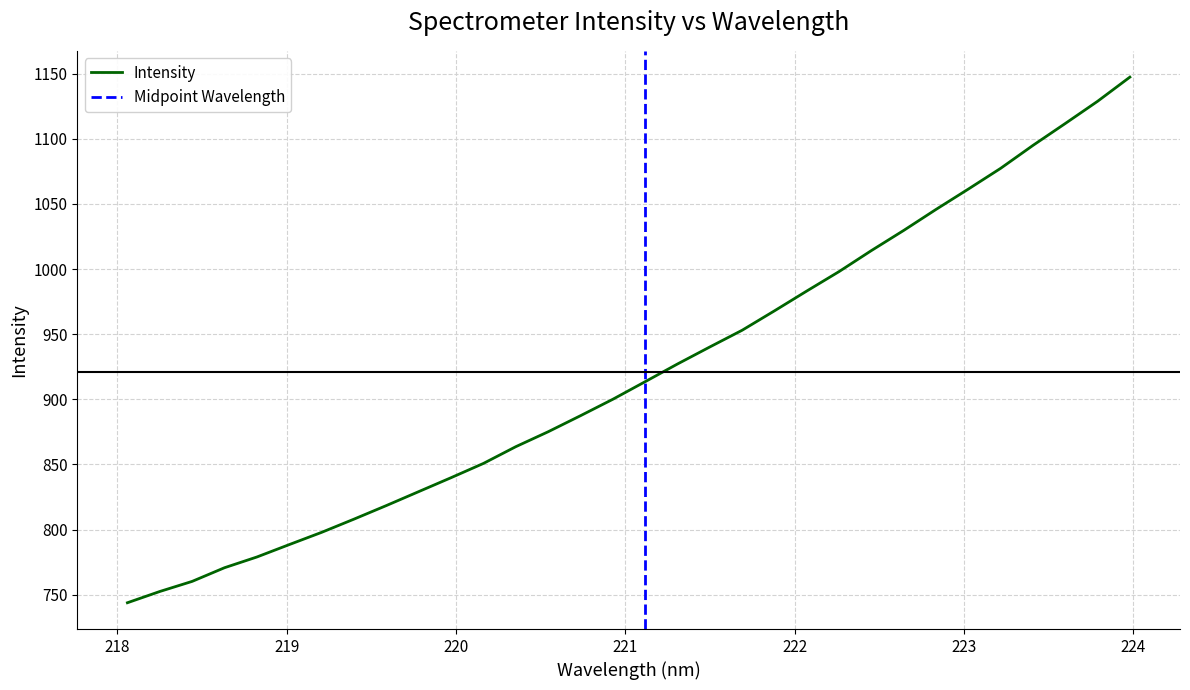

Is it true that the value at 223.9802 is 1147.3?

True